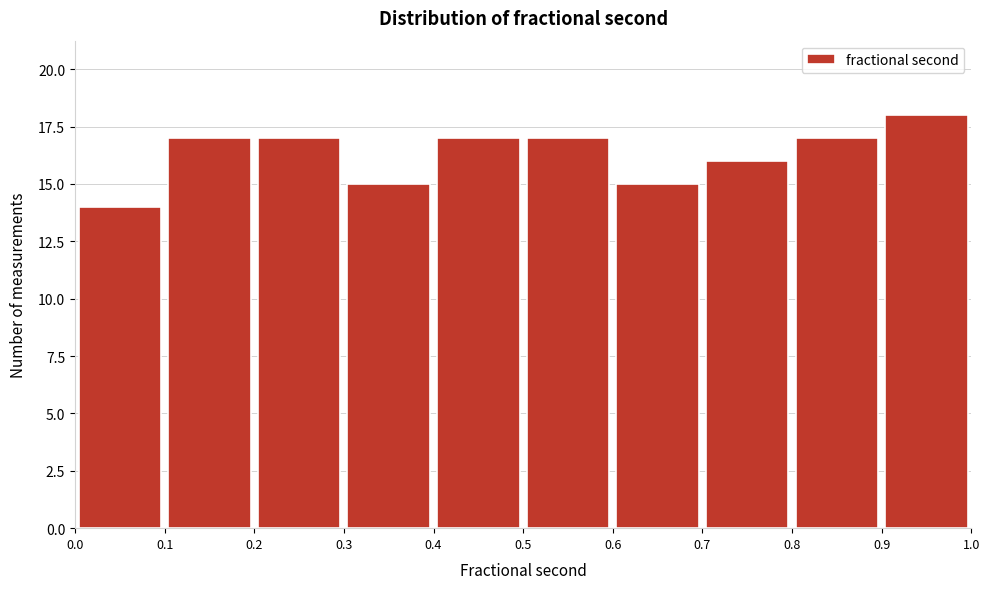

Reading left to right, transcribe this chart: for each bar, give the range it covers on the x-axis and its height. The values are not printed on the chart, so give them approximately, as read against the axis.

0.0 to 0.1: 14
0.1 to 0.2: 17
0.2 to 0.3: 17
0.3 to 0.4: 15
0.4 to 0.5: 17
0.5 to 0.6: 17
0.6 to 0.7: 15
0.7 to 0.8: 16
0.8 to 0.9: 17
0.9 to 1.0: 18